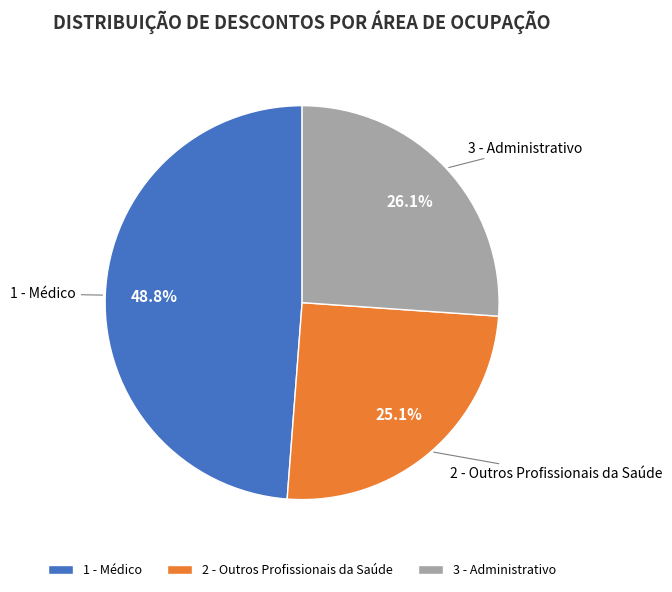

Rank the categories by value from lowest to highest.

2 - Outros Profissionais da Saúde, 3 - Administrativo, 1 - Médico